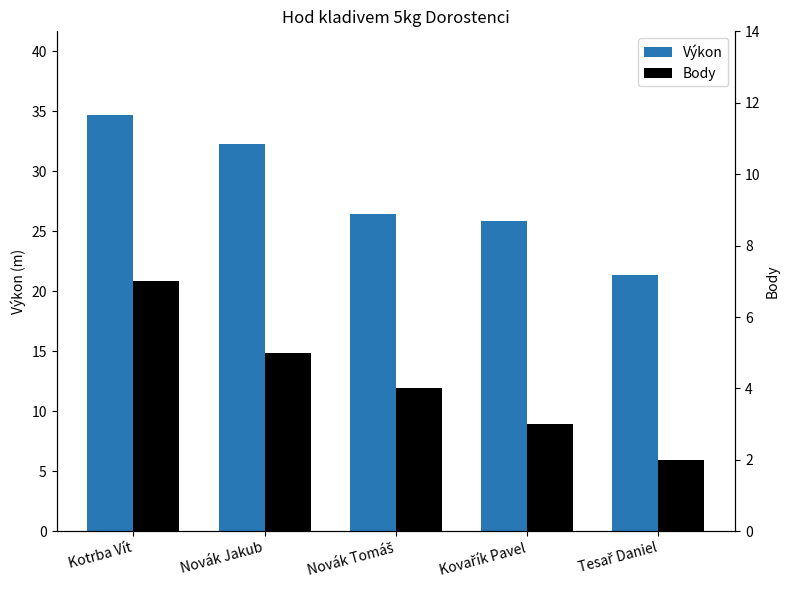

Where is Body nearest to the value 4?

Novák Tomáš